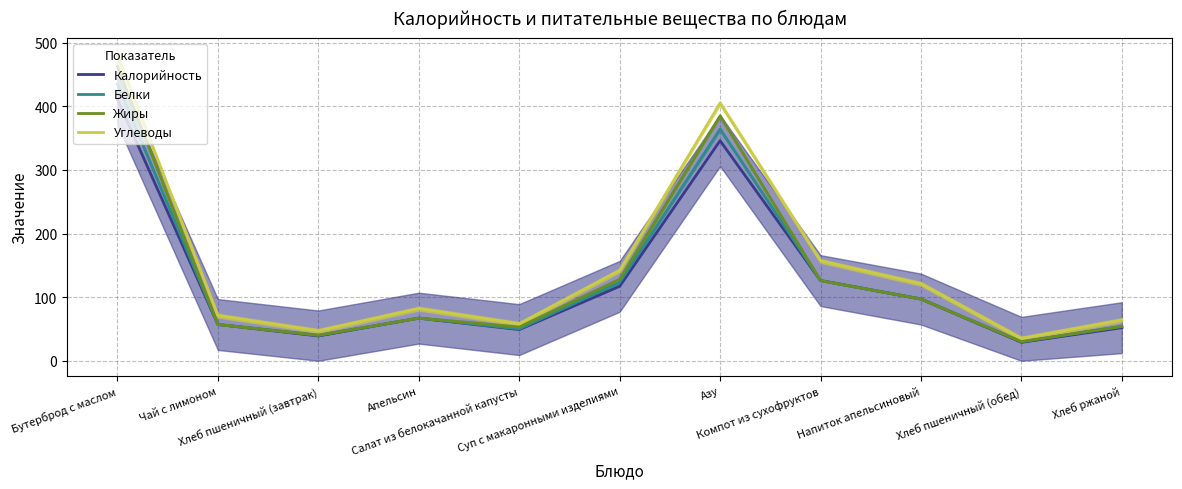

True or false: Углеводы and Калорийность cross at least once.

False